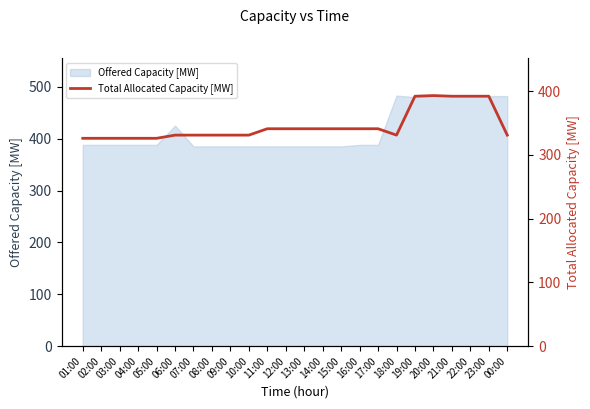

How many categories are shown in the chart?

24